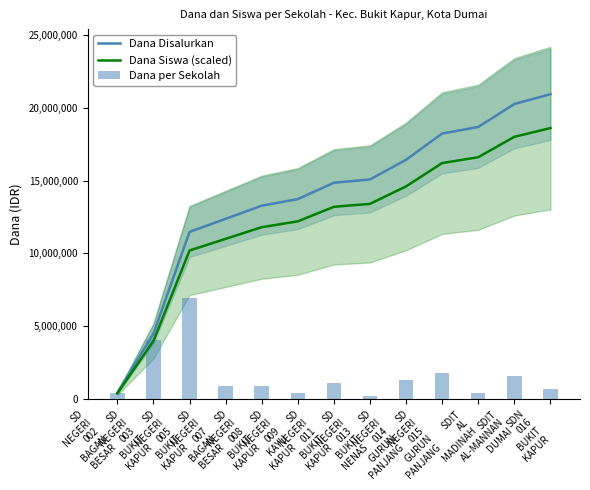

Reading right to left, list all the values displayed in this chart.

Dana Disalurkan: SDN
016
BUKIT
KAPUR=20925000	SDIT
AL-MANNAN
DUMAI=20250000	SDIT
AL
MADINAH=18675000	SD
NEGERI
015
GURUN
PANJANG=18225000	SD
NEGERI
014
GURUN
PANJANG=16425000	SD
NEGERI
013
BUKIT
NENAS=15075000	SD
NEGERI
011
BUKIT
KAPUR=14850000	SD
NEGERI
009
KAYU
KAPUR=13725000	SD
NEGERI
008
BUKIT
KAPUR=13275000	SD
NEGERI
007
BAGAN
BESAR=12375000	SD
NEGERI
005
BUKIT
KAPUR=11475000	SD
NEGERI
003
BUKIT
KAPUR=4500000	SD
NEGERI
002
BAGAN
BESAR=450000
Dana Siswa (scaled): SDN
016
BUKIT
KAPUR=18600000	SDIT
AL-MANNAN
DUMAI=18000000	SDIT
AL
MADINAH=16600000	SD
NEGERI
015
GURUN
PANJANG=16200000	SD
NEGERI
014
GURUN
PANJANG=14600000	SD
NEGERI
013
BUKIT
NENAS=13400000	SD
NEGERI
011
BUKIT
KAPUR=13200000	SD
NEGERI
009
KAYU
KAPUR=12200000	SD
NEGERI
008
BUKIT
KAPUR=11800000	SD
NEGERI
007
BAGAN
BESAR=11000000	SD
NEGERI
005
BUKIT
KAPUR=10200000	SD
NEGERI
003
BUKIT
KAPUR=4000000	SD
NEGERI
002
BAGAN
BESAR=400000
Dana per Sekolah: SDN
016
BUKIT
KAPUR=675000	SDIT
AL-MANNAN
DUMAI=1575000	SDIT
AL
MADINAH=450000	SD
NEGERI
015
GURUN
PANJANG=1800000	SD
NEGERI
014
GURUN
PANJANG=1350000	SD
NEGERI
013
BUKIT
NENAS=225000	SD
NEGERI
011
BUKIT
KAPUR=1125000	SD
NEGERI
009
KAYU
KAPUR=450000	SD
NEGERI
008
BUKIT
KAPUR=900000	SD
NEGERI
007
BAGAN
BESAR=900000	SD
NEGERI
005
BUKIT
KAPUR=6975000	SD
NEGERI
003
BUKIT
KAPUR=4050000	SD
NEGERI
002
BAGAN
BESAR=450000